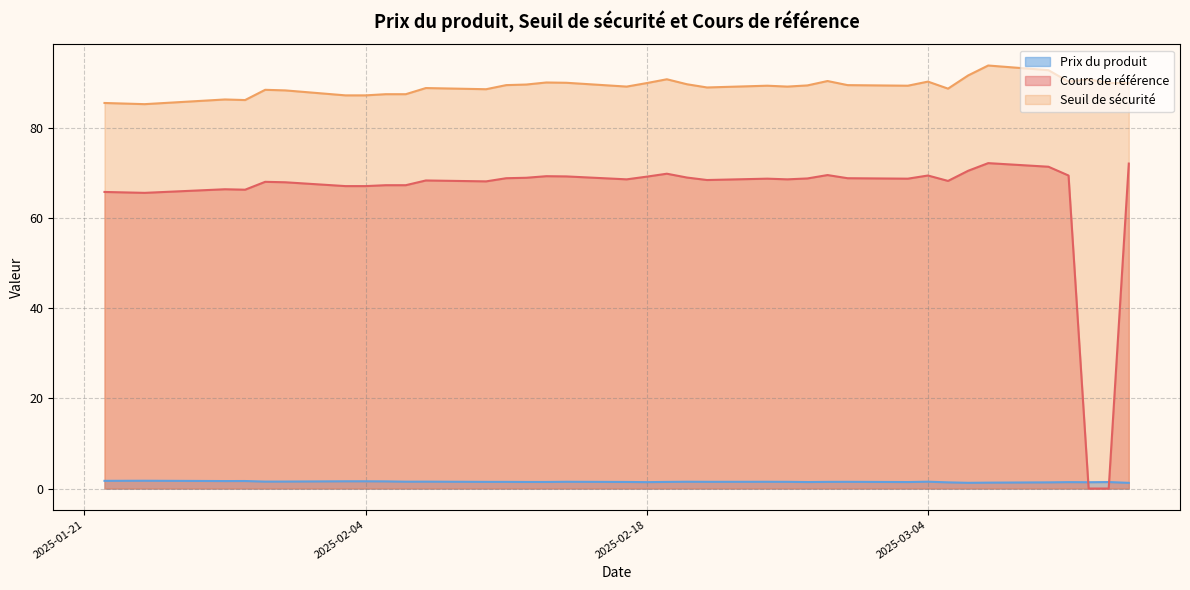

Is it true that Cours de référence equals 23.4 at 2025-02-18?

False